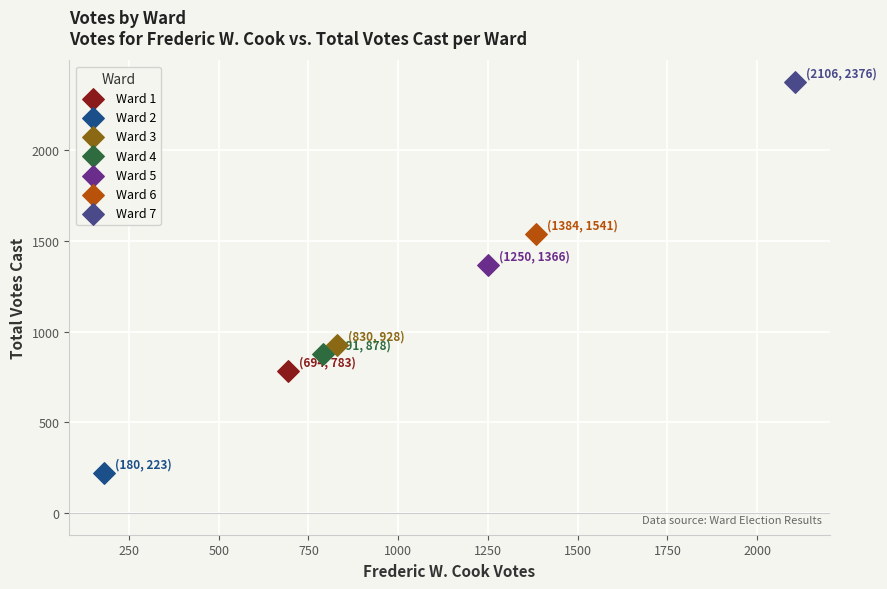

Which series contains the highest Y value?

Ward 7